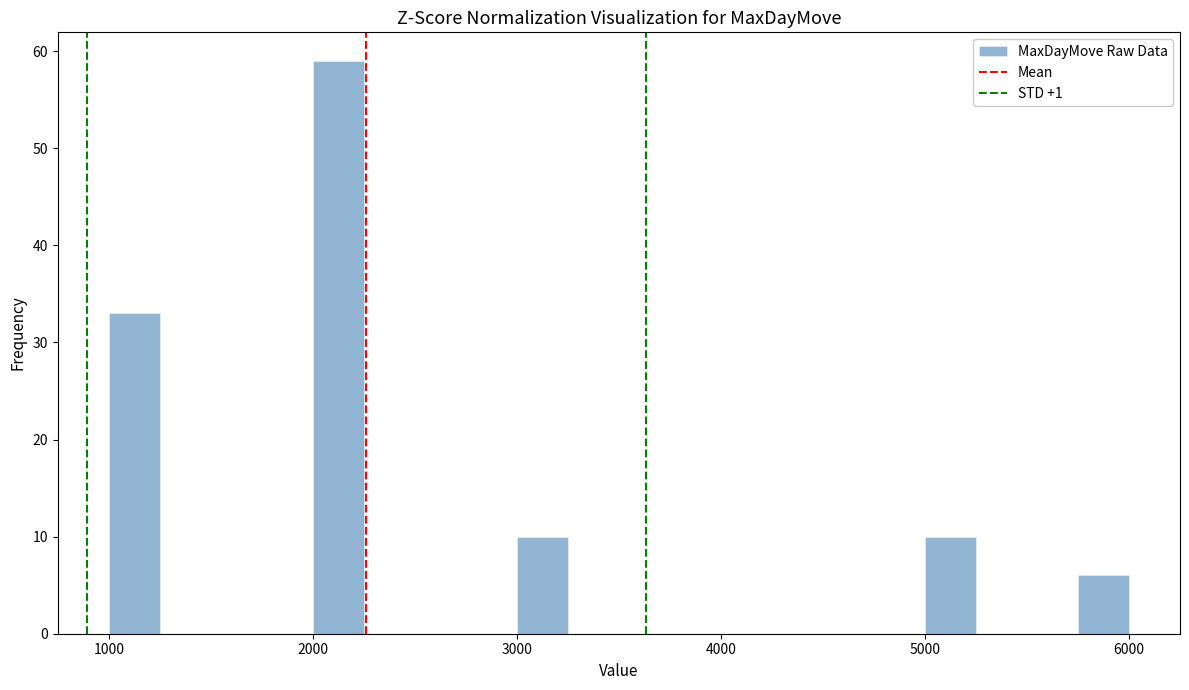

Read against the x-axis, roughly where is the centre of the tallest bar?

2100